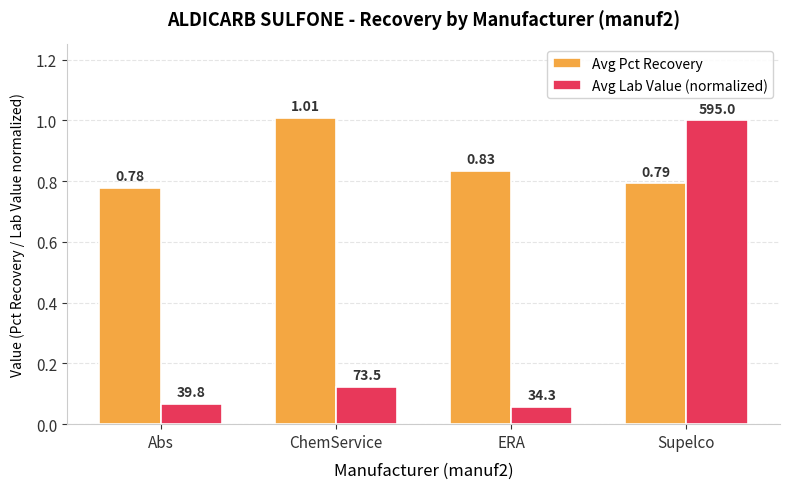

What is the sum of the Avg Lab Value (normalized) values at Abs and Supelco?

1.1